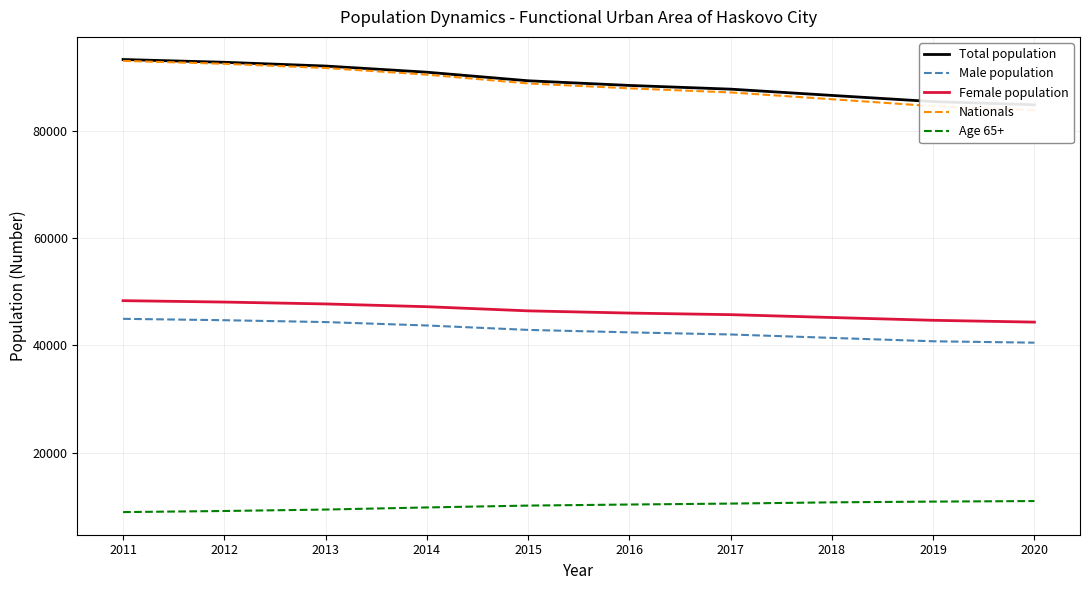

At how many categories does at least one series exceed 41745?

10